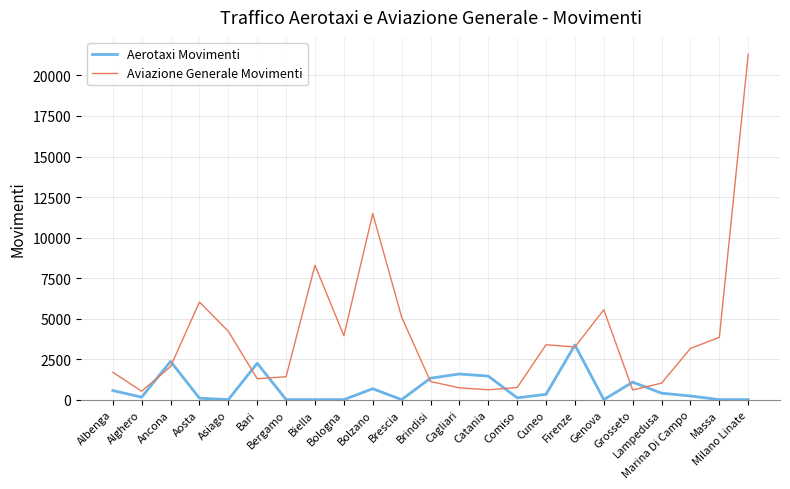

At how many categories does at least one series exceed 17050?

1